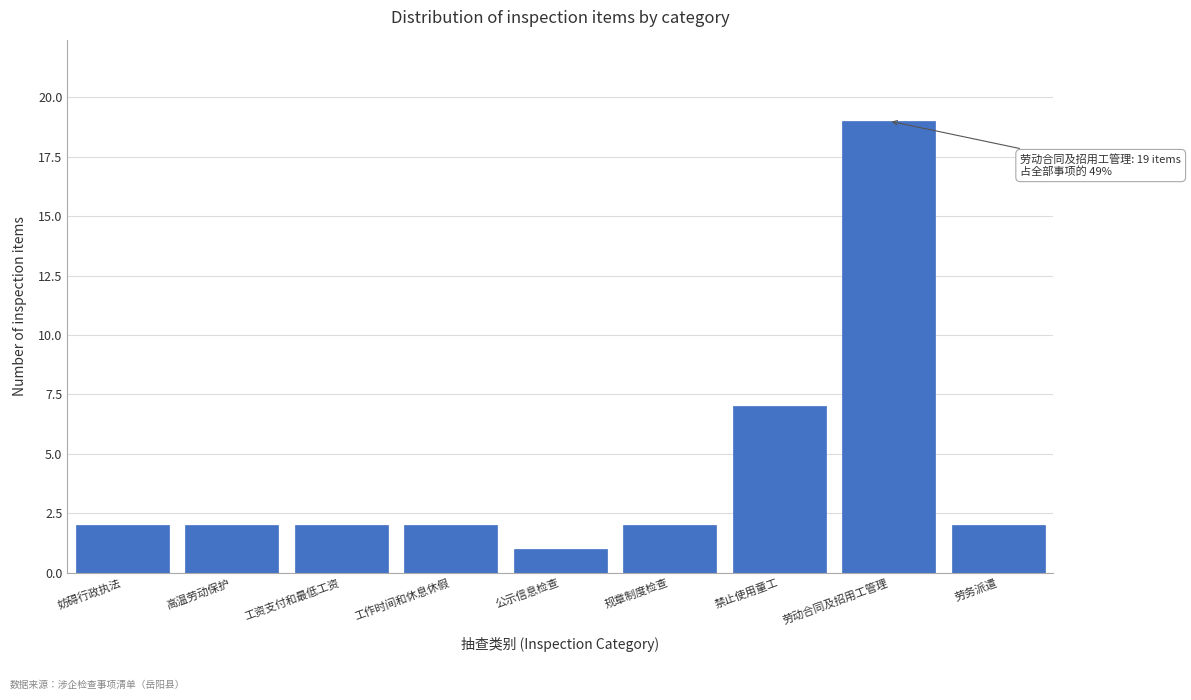

Reading right to left, extract all data points from this chart.

2	19	7	2	1	2	2	2	2